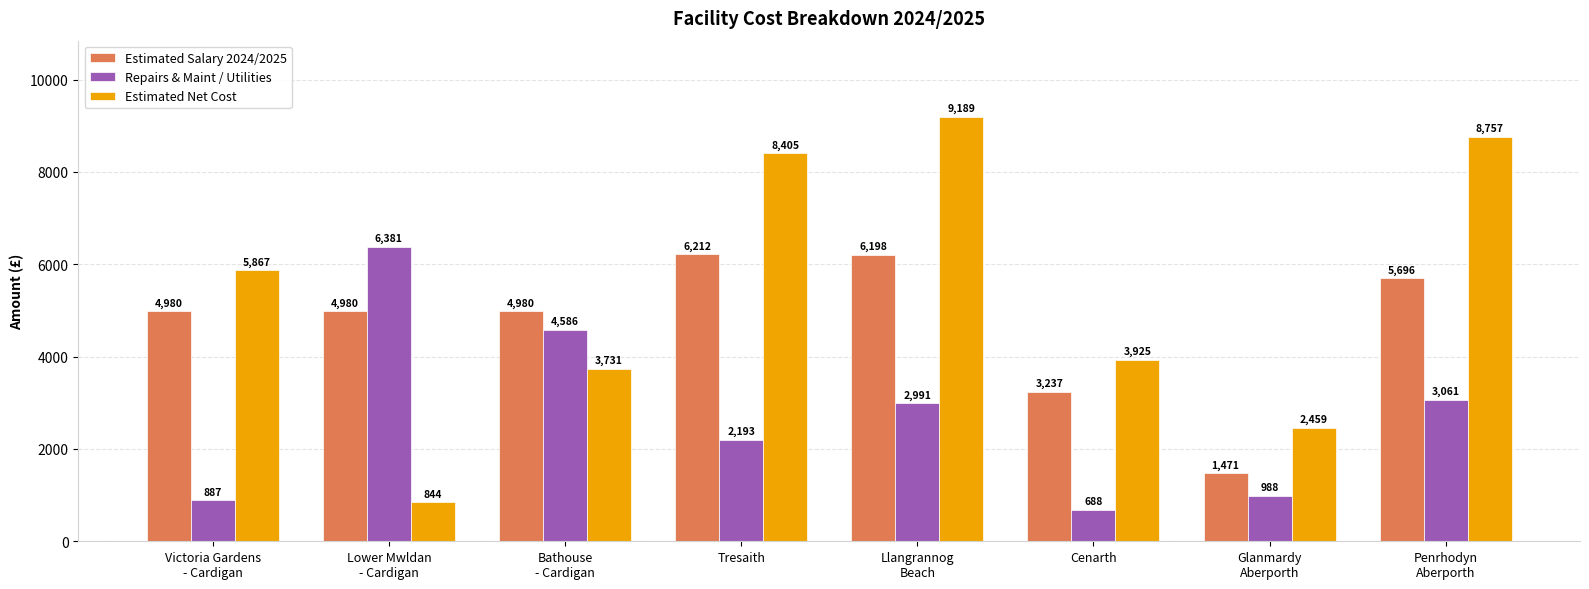

Which series changed the most between Tresaith and Llangrannog
Beach?

Repairs & Maint / Utilities